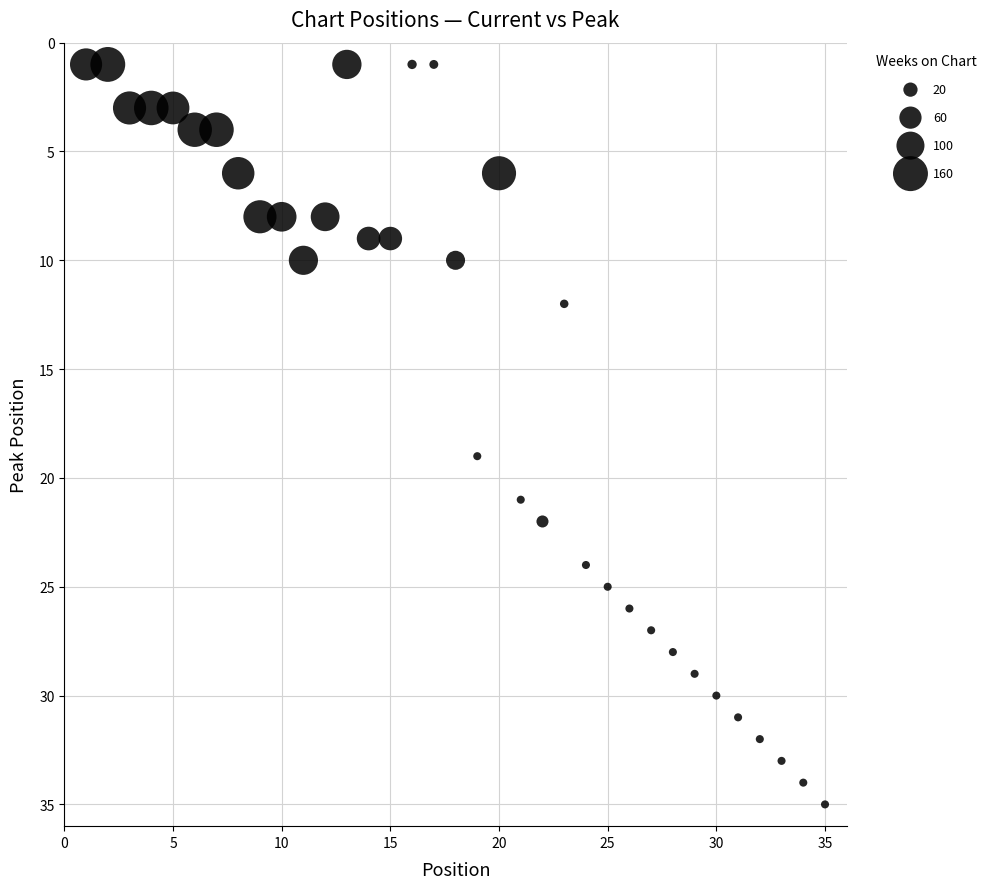

What is the range of X values (max minus min)?

34